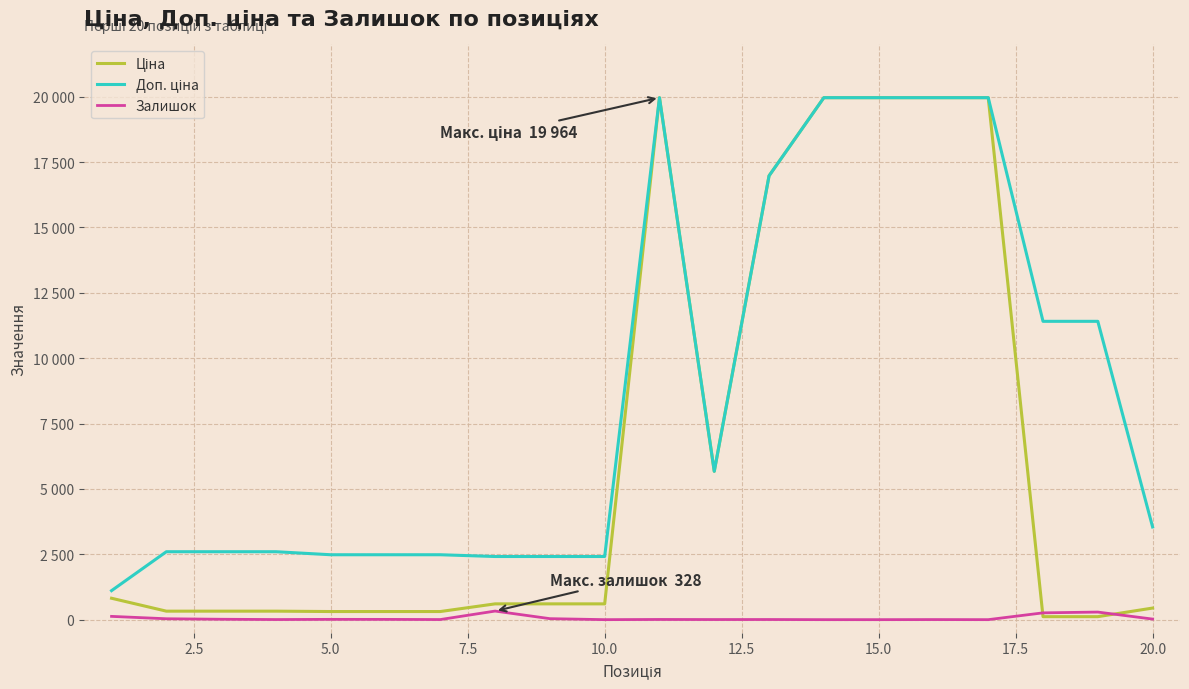

What is the value of the Доп. ціна point at the 10th from the left?

2414.8